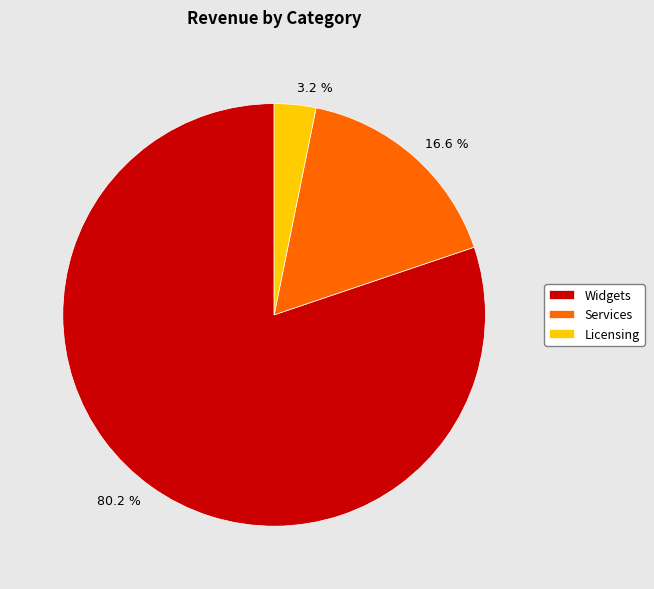

How many slices are in this pie chart?

3